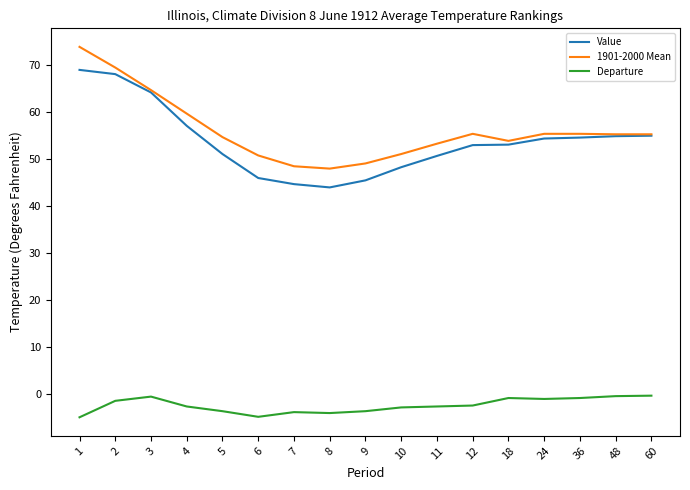

Does the chart have visible grid lines?

No